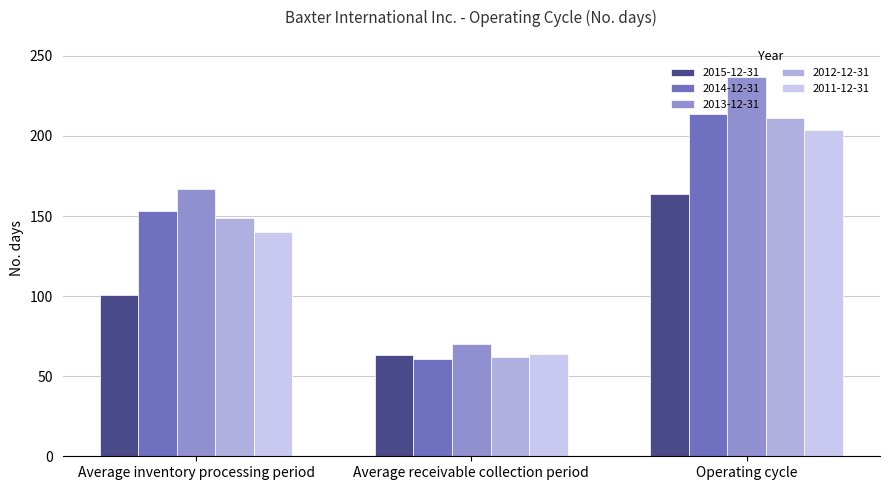

The 2013-12-31 series shows 70 at Average receivable collection period. True or false?

True